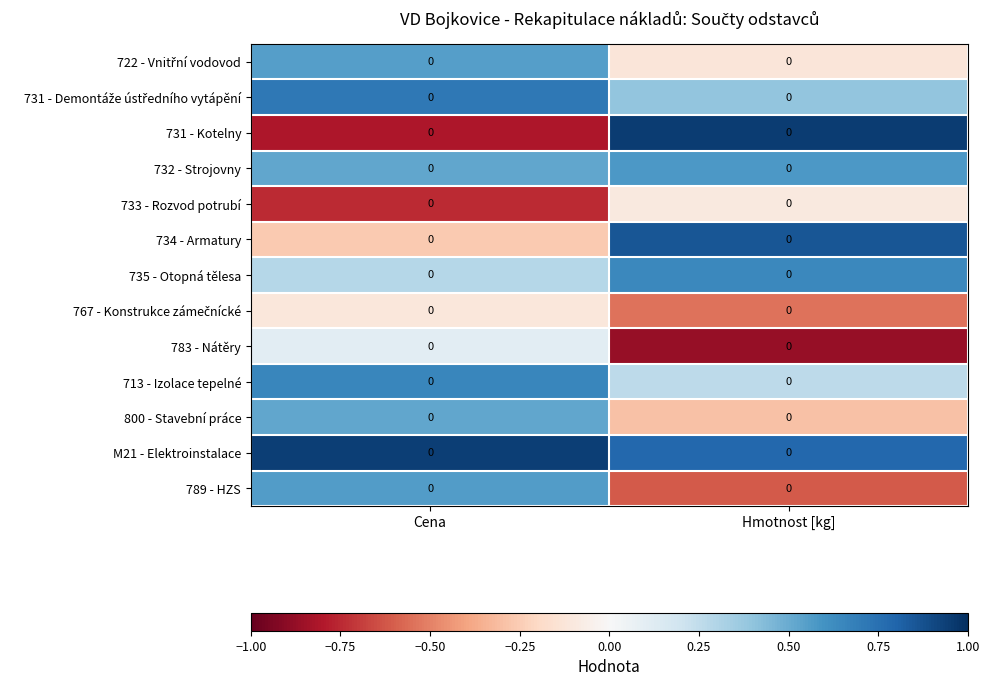

At which category does the chart reach its minimum across all series?

Hmotnost [kg]